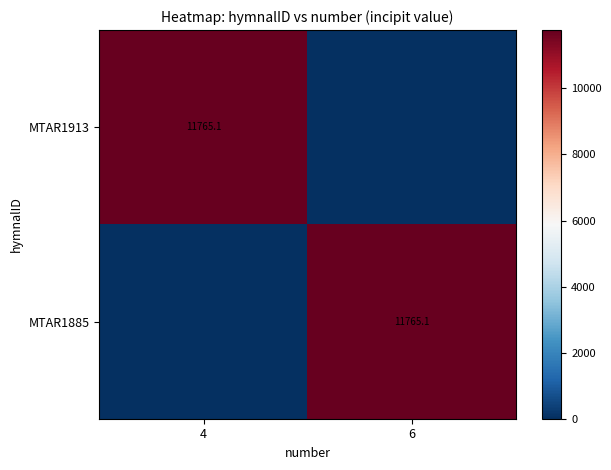

Is it true that MTAR1913 equals 11765.1 at 4?

True